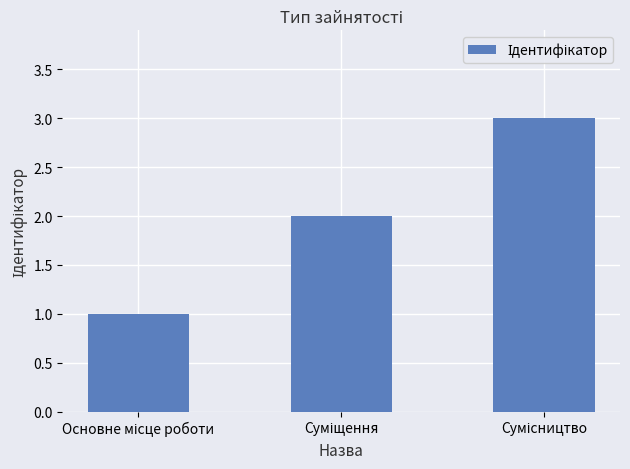

What is the maximum value shown in the chart?

3